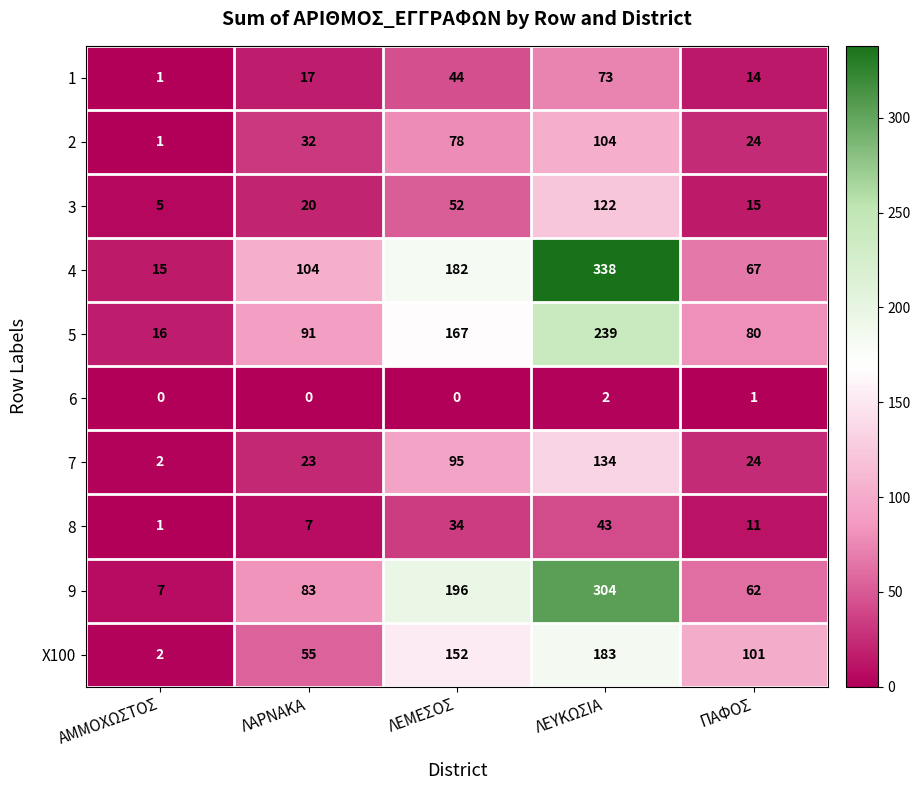

What is the spread (max minus min) of values at ΛΕΥΚΩΣΙΑ?

336